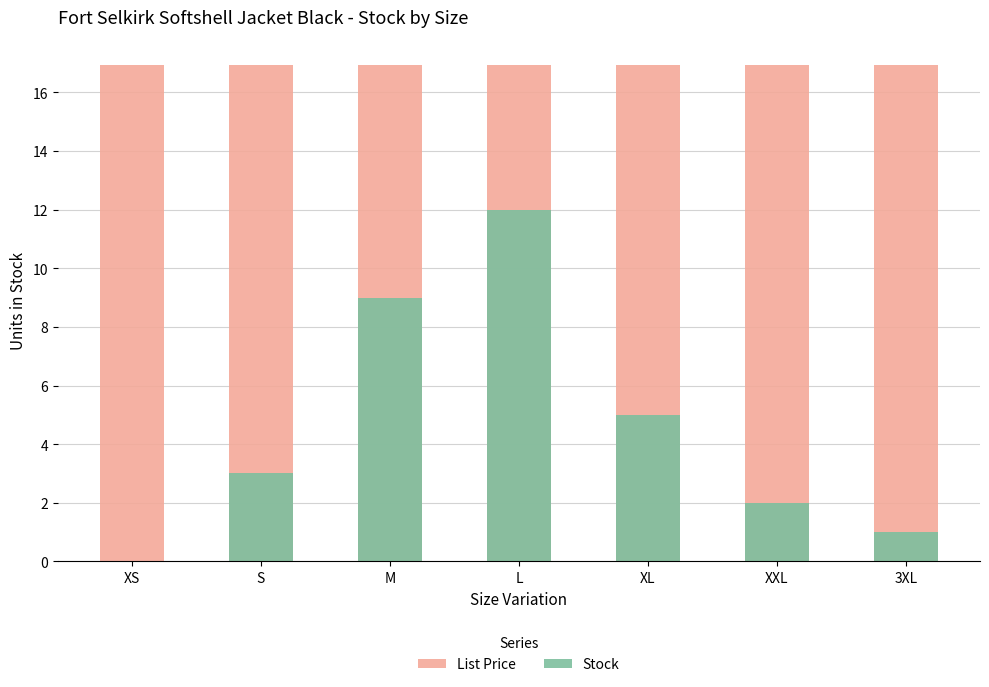

How many data points does each series have?

7